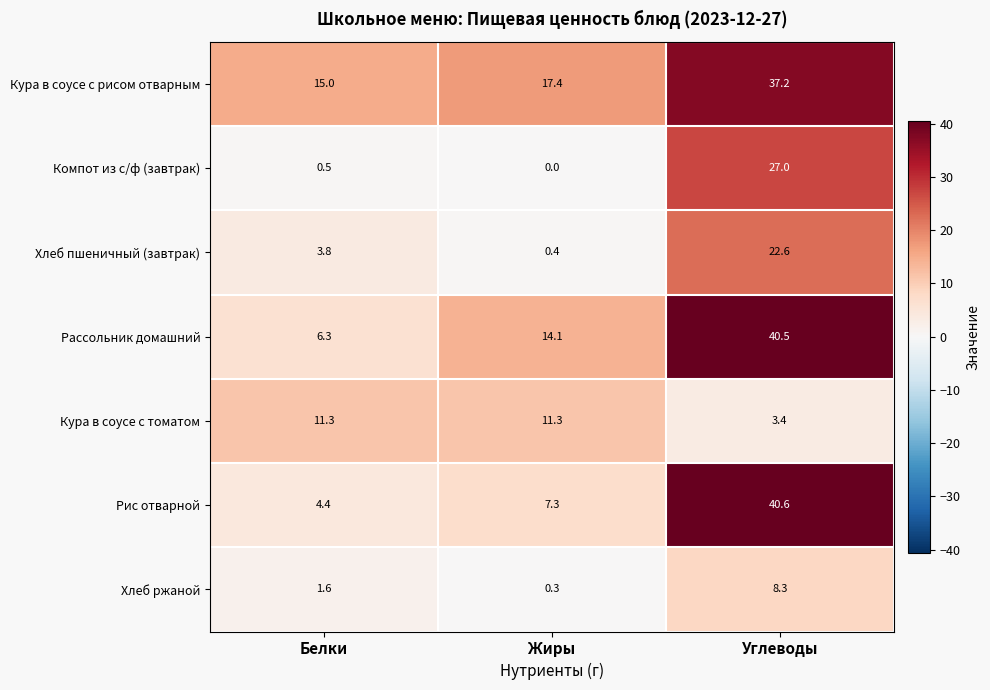

Which label corresponds to the largest value in the chart?

Углеводы